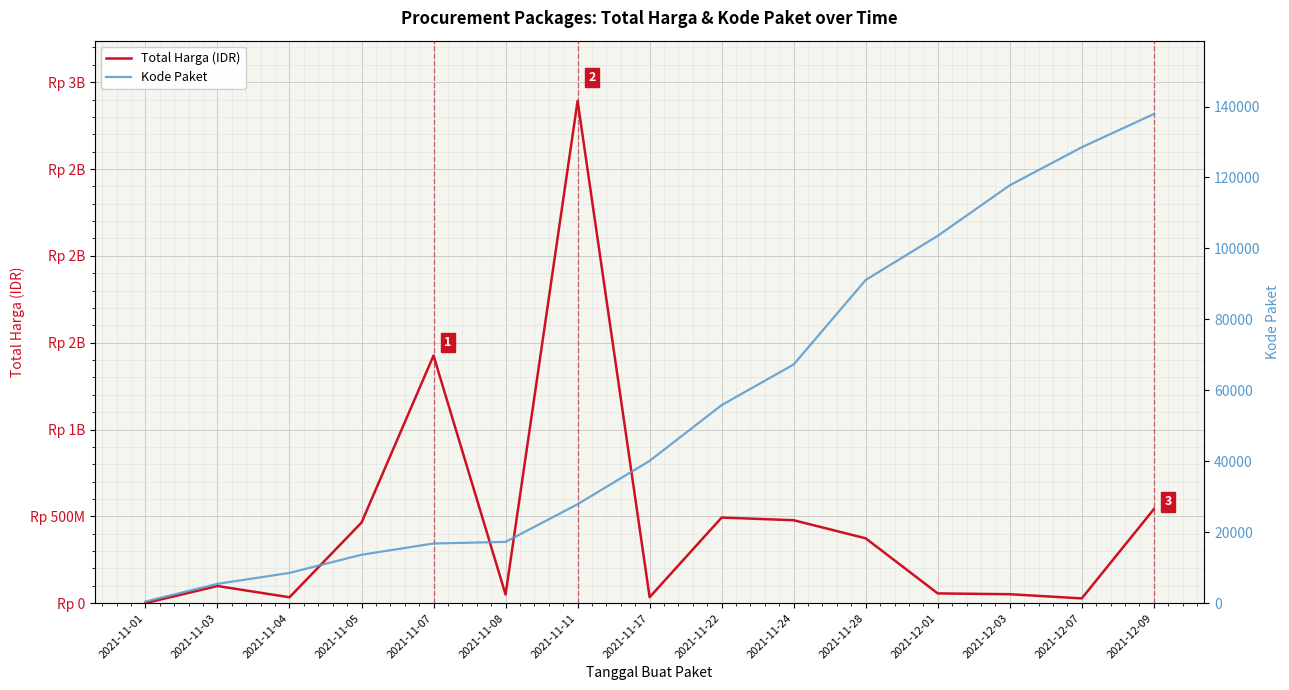

List the series in order of their peak value, highest first.

Total Harga (IDR), Kode Paket